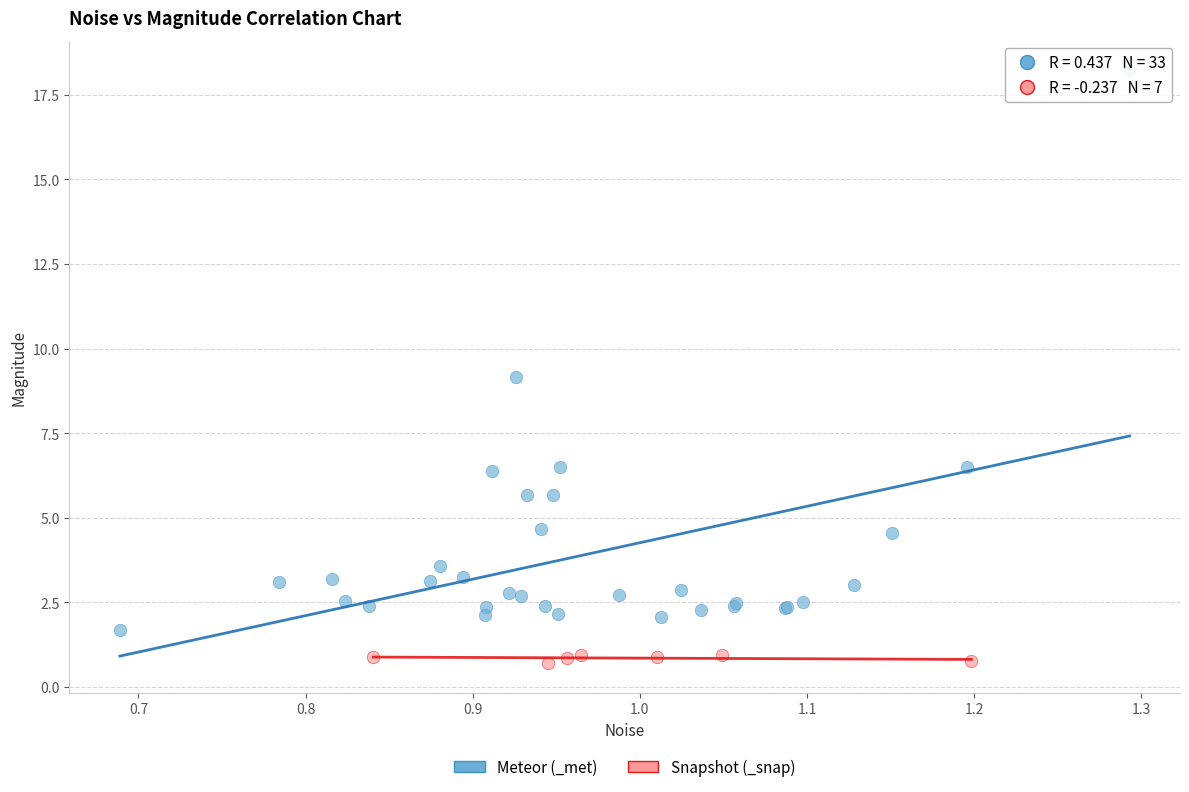

Which series contains the lowest Y value?

Snapshot (_snap)